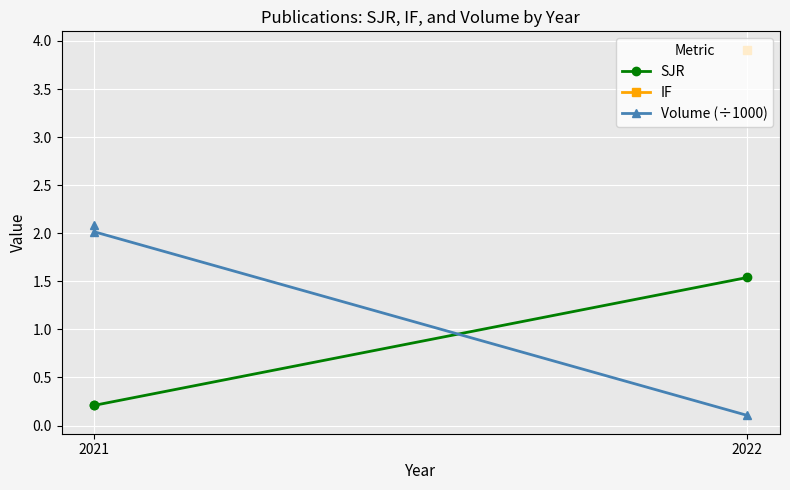

Count the number of data series in this chart.

3